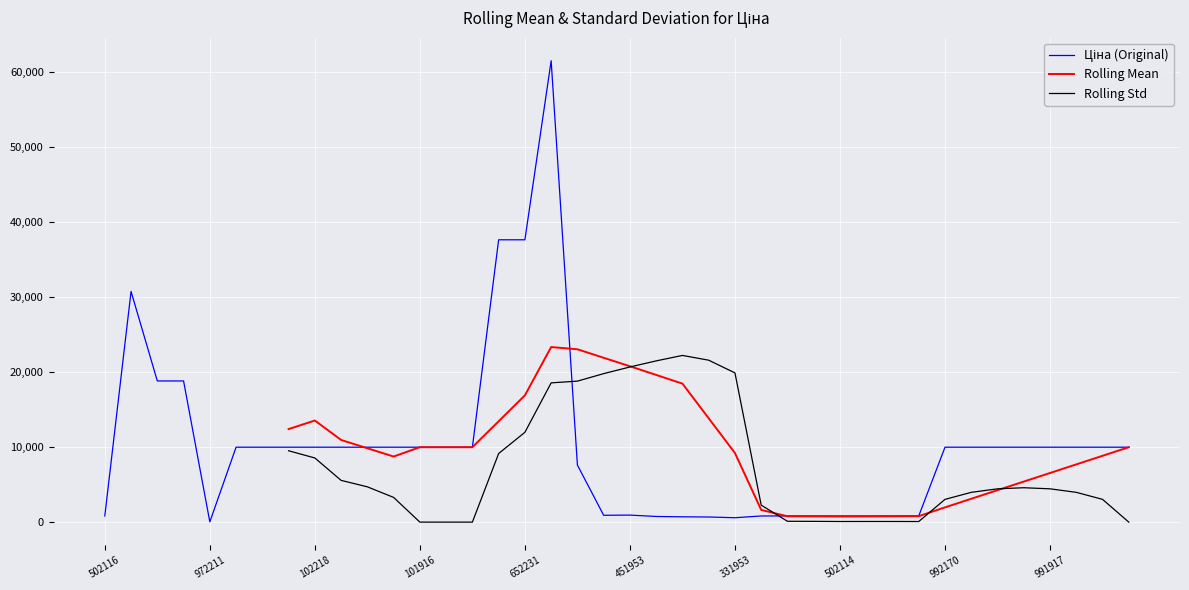

Rank the series by their maximum value, from highest to lowest.

Ціна (Original), Rolling Mean, Rolling Std